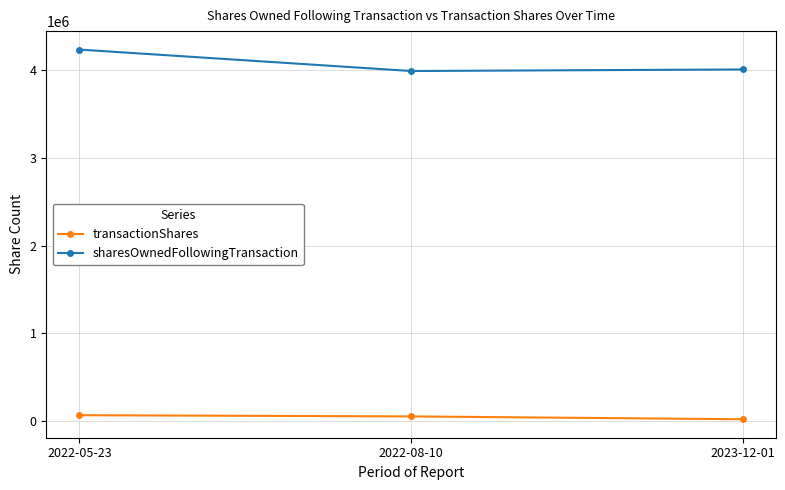

How many categories are shown in the chart?

3